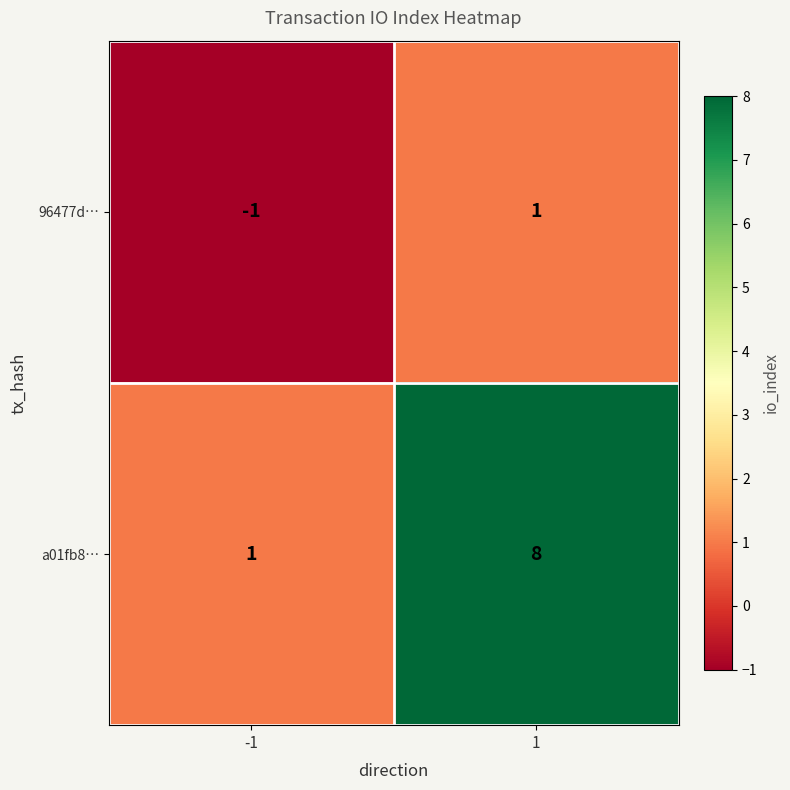

What is the sum of all a01fb8… values?

9